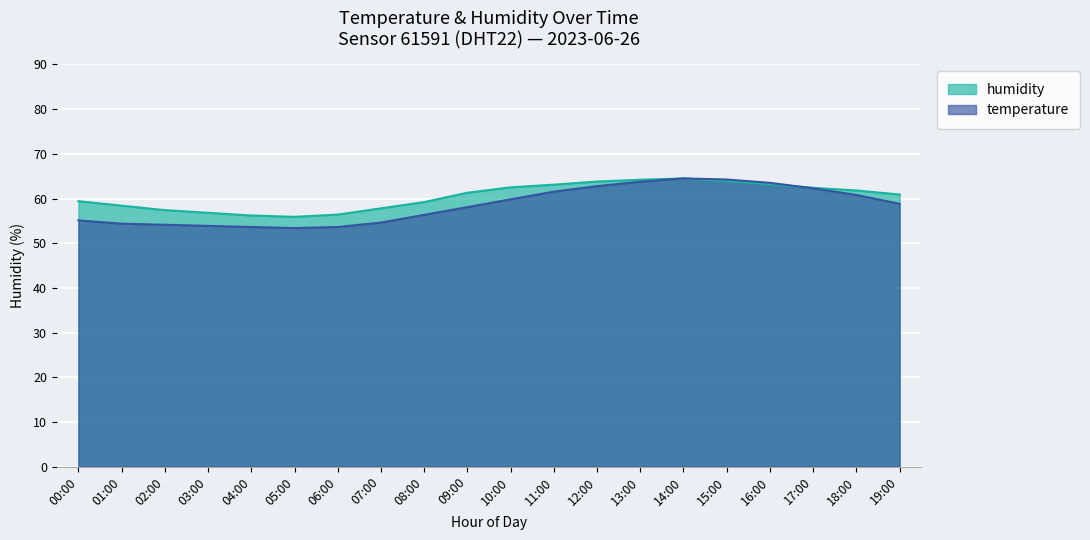

What is the minimum value for humidity?

55.9